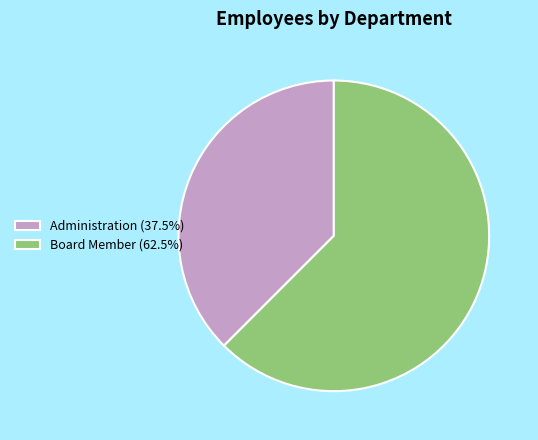

Is it true that Board Member is 73% of the pie?

False